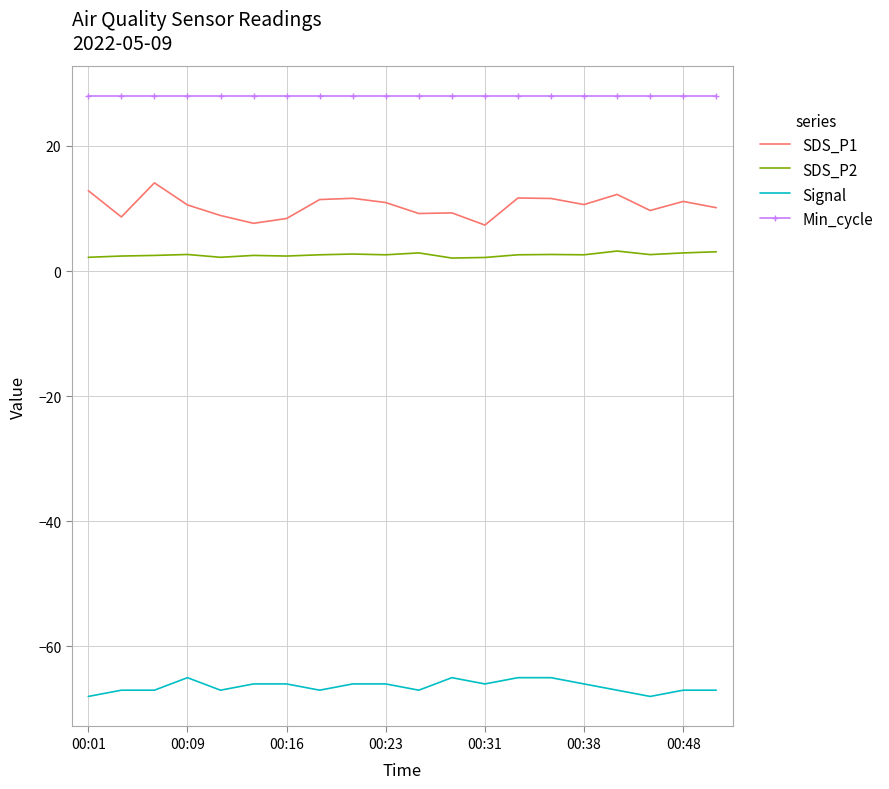

What is the maximum value for Min_cycle?

28.0